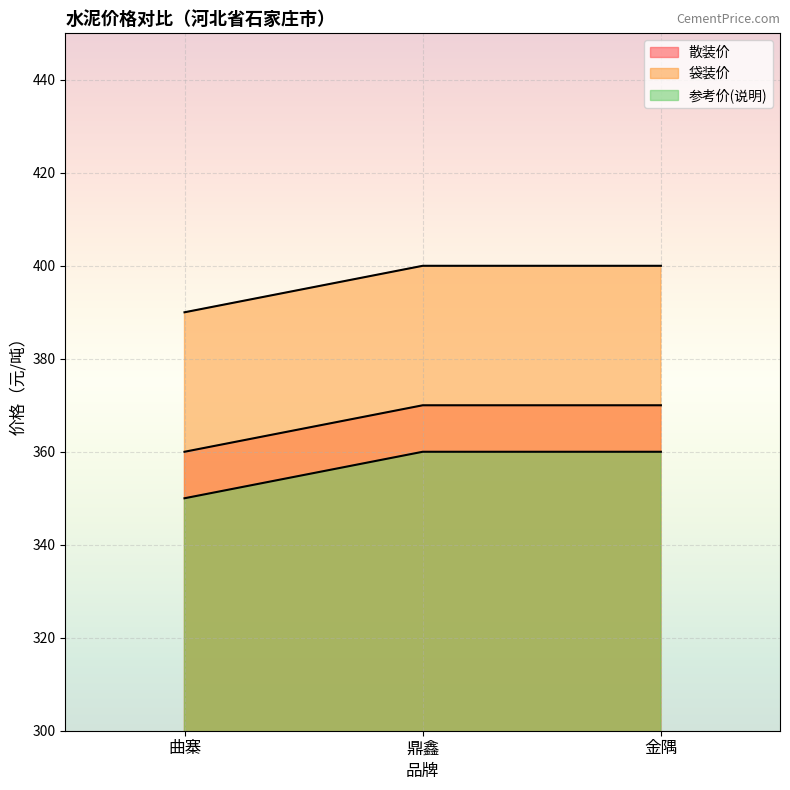

List the series in order of their peak value, highest first.

袋装价, 散装价, 参考价(说明)